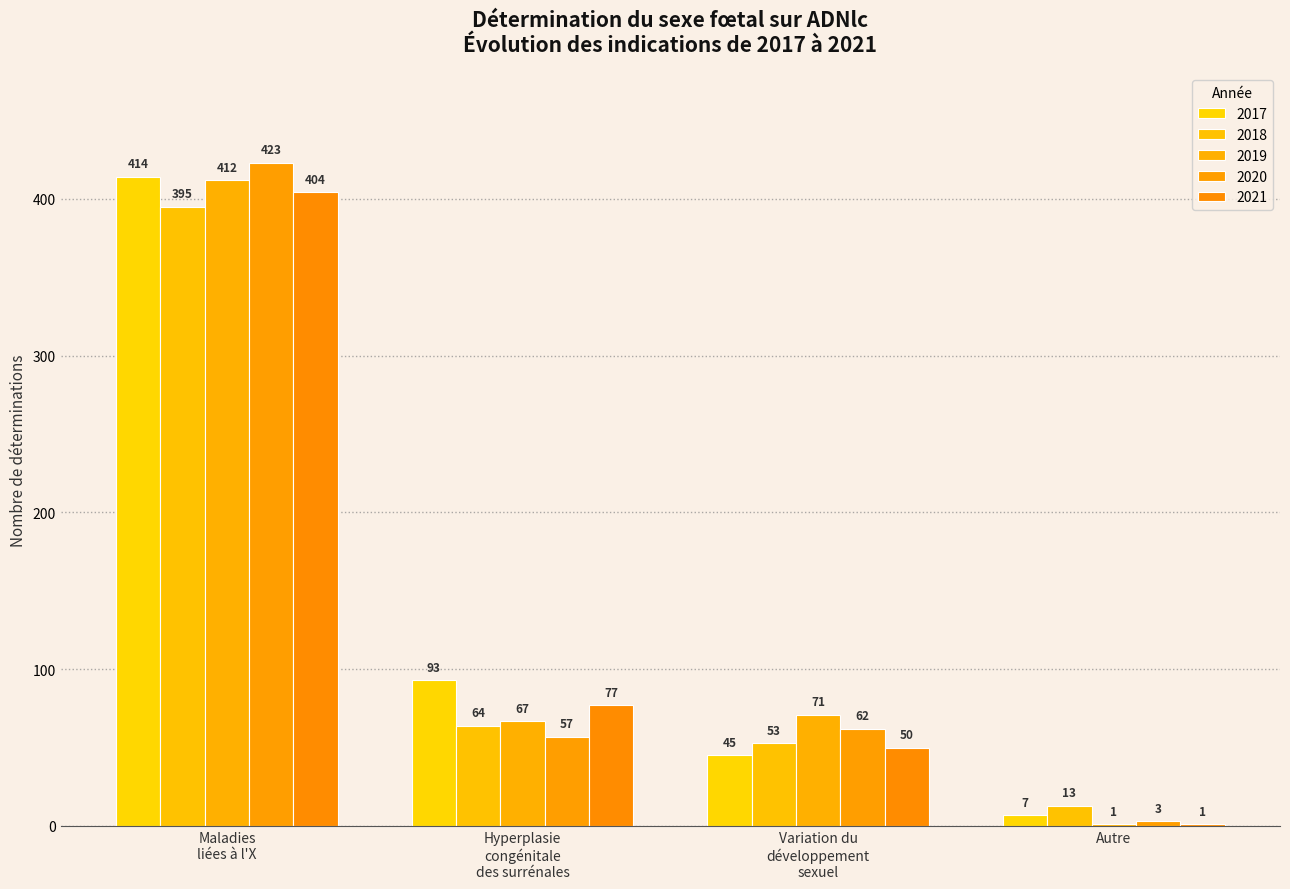

Are the bars horizontal?

No